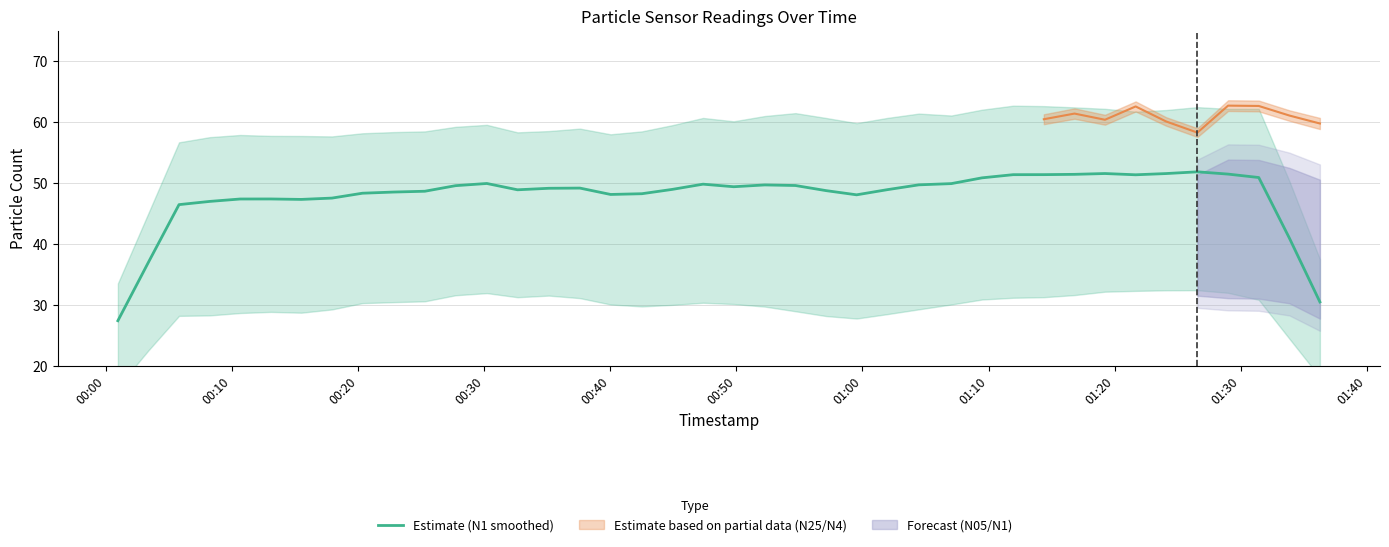

Which category has the lowest value across all series?

00:00